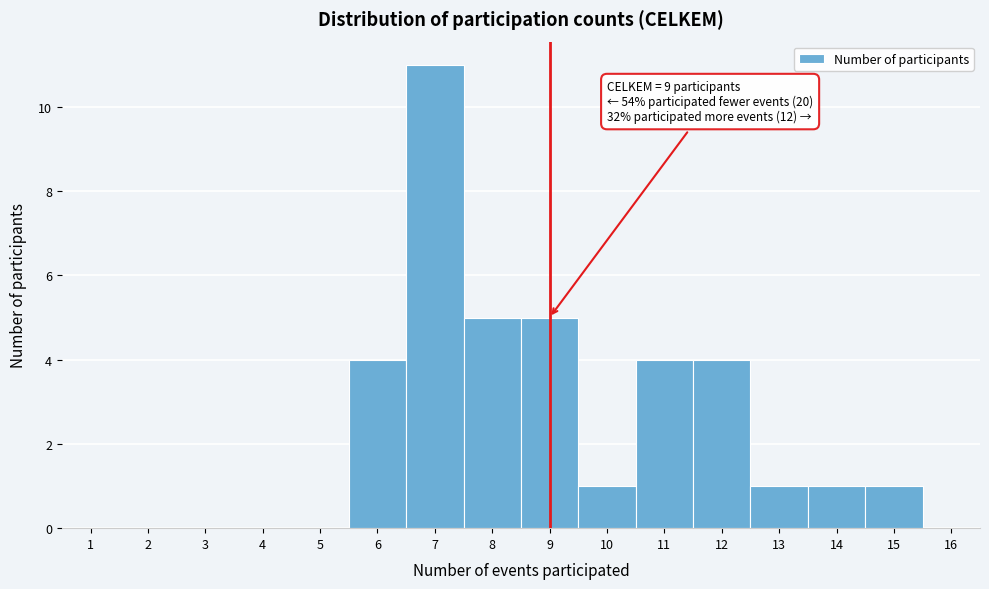

Reading left to right, transcribe all the data shown in this chart.

1=0	2=0	3=0	4=0	5=0	6=4	7=11	8=5	9=5	10=1	11=4	12=4	13=1	14=1	15=1	16=0